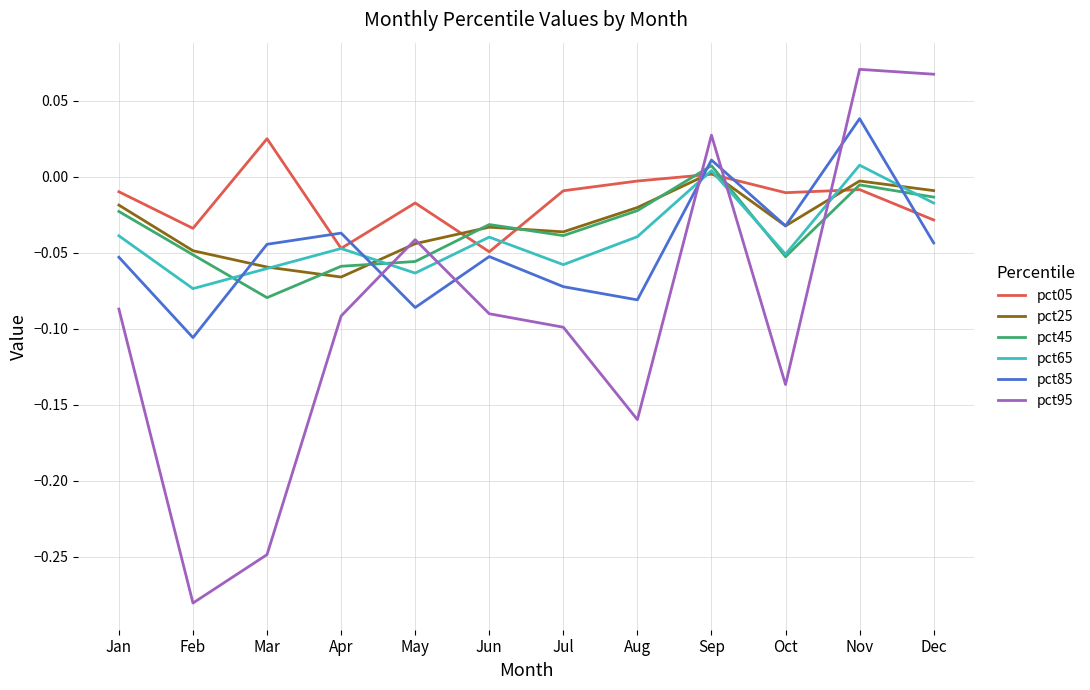

What is the sum of all pct45 values?

-0.4